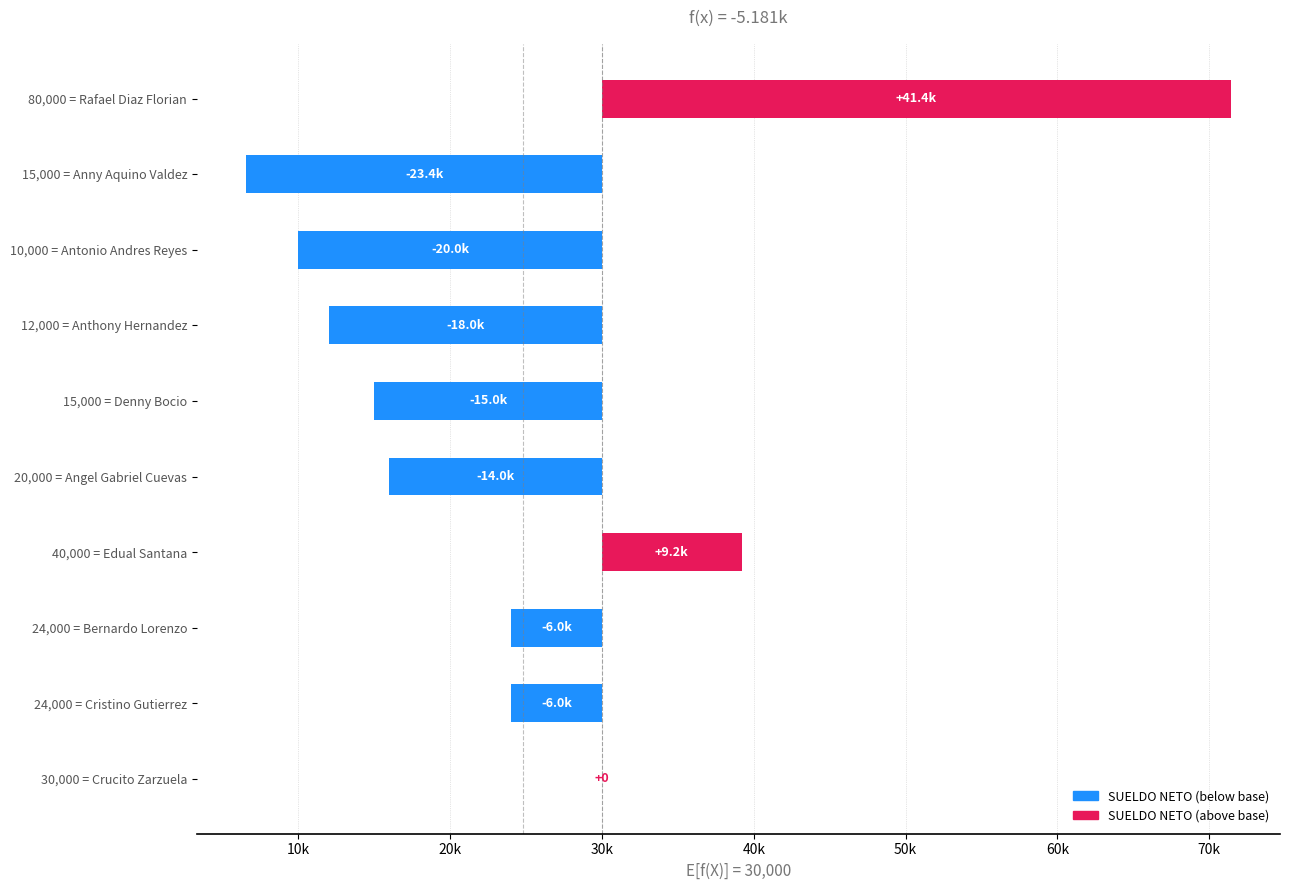

Reading left to right, extract all data points from this chart.

41417.1	-23434.1	-20000.0	-18000.0	-15000.0	-14000.0	9202.8	-6000.0	-6000.0	0.0